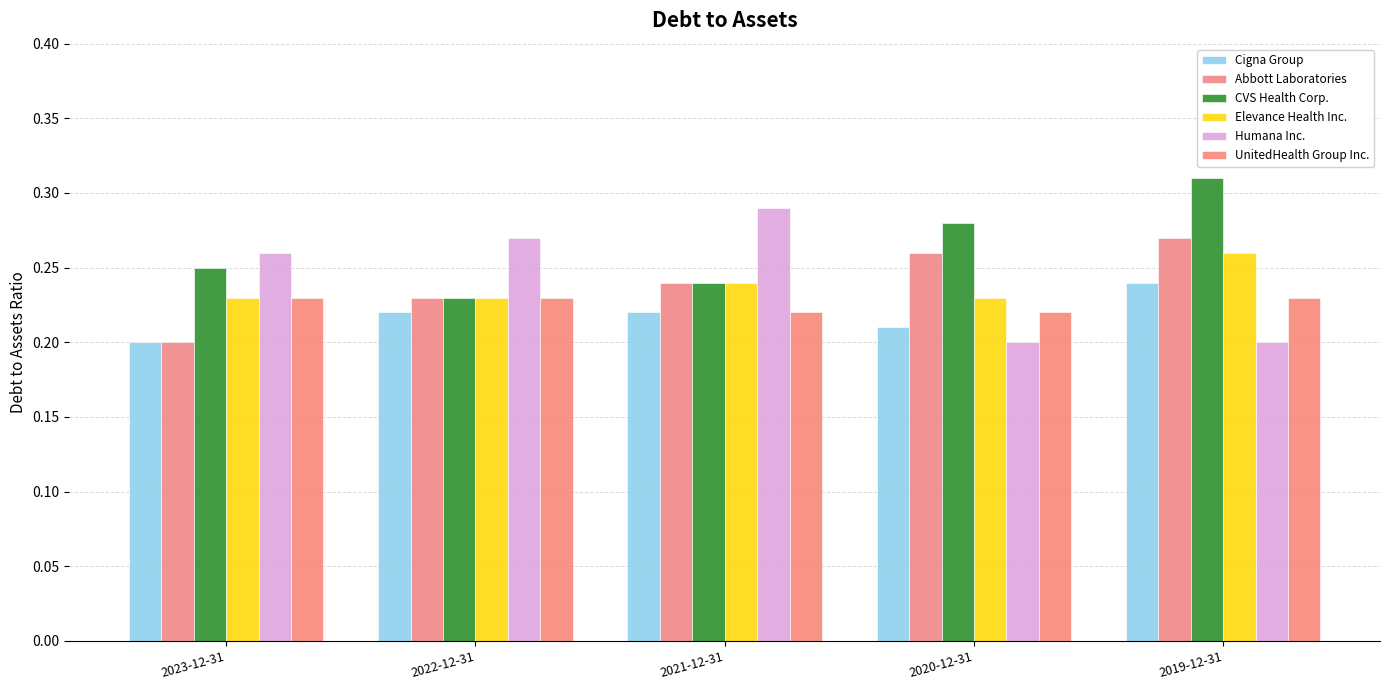

How many distinct data groups are displayed?

6